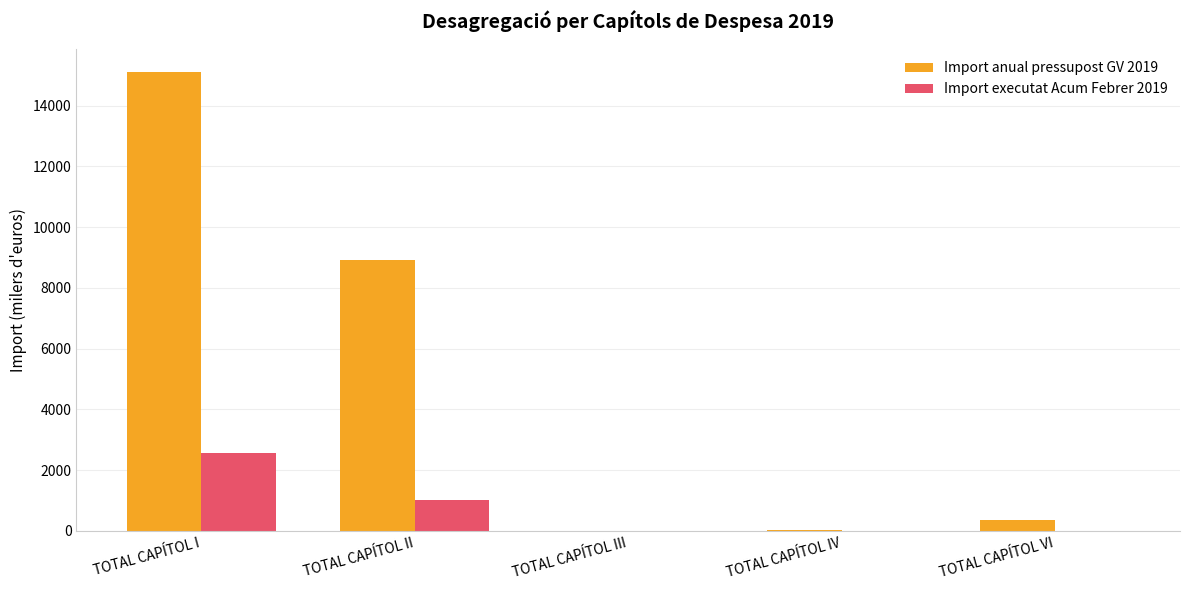

What is the sum of all Import anual pressupost GV 2019 values?

24421.3